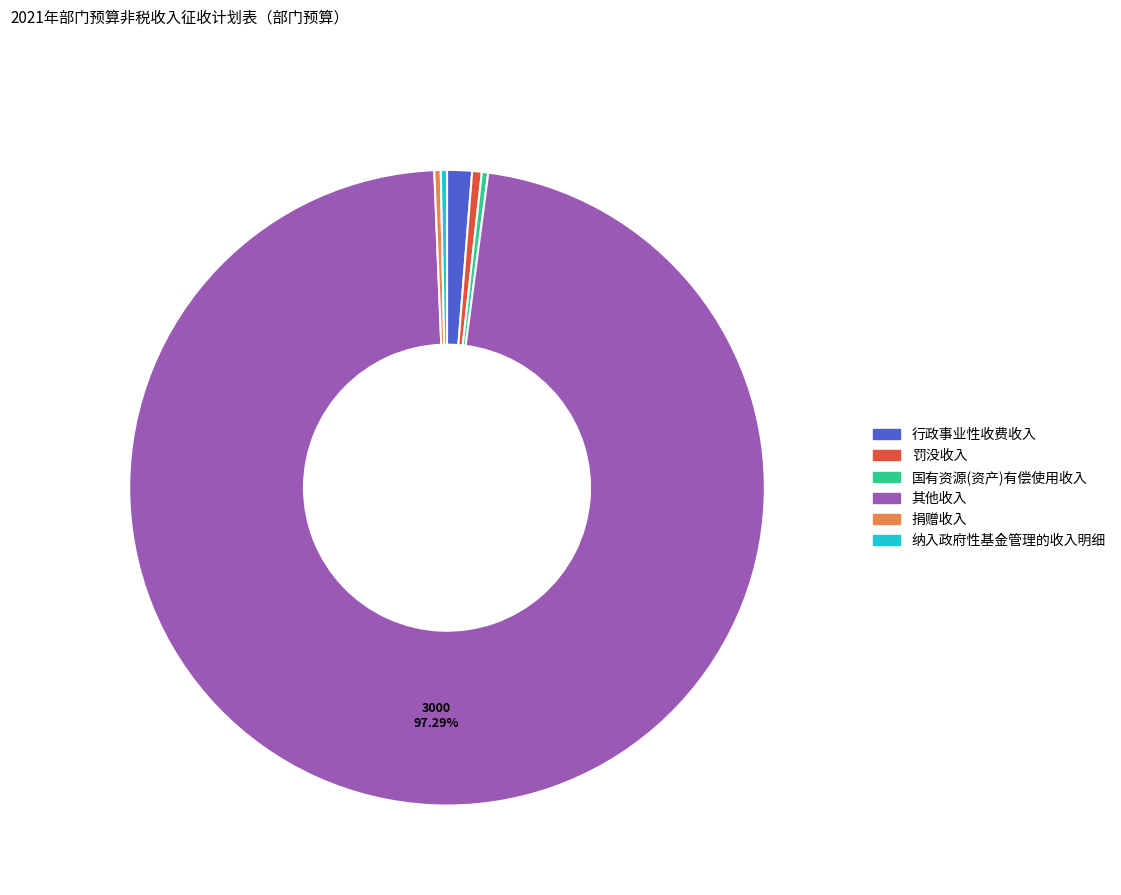

Which slice is the largest?

其他收入